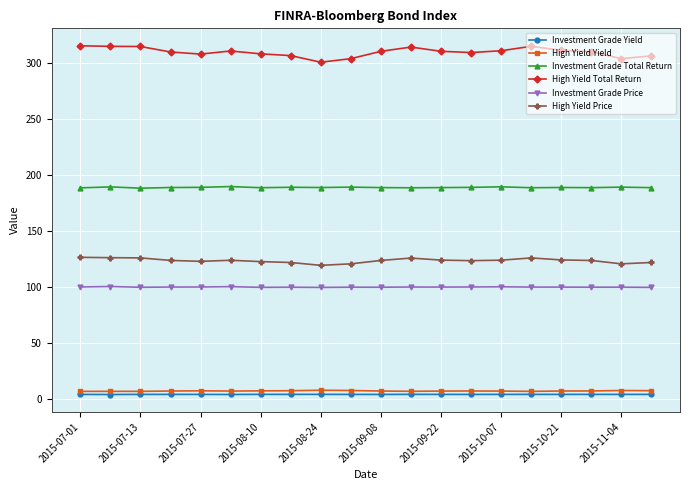

True or false: Investment Grade Yield has more than 0 interior local peaks.

True